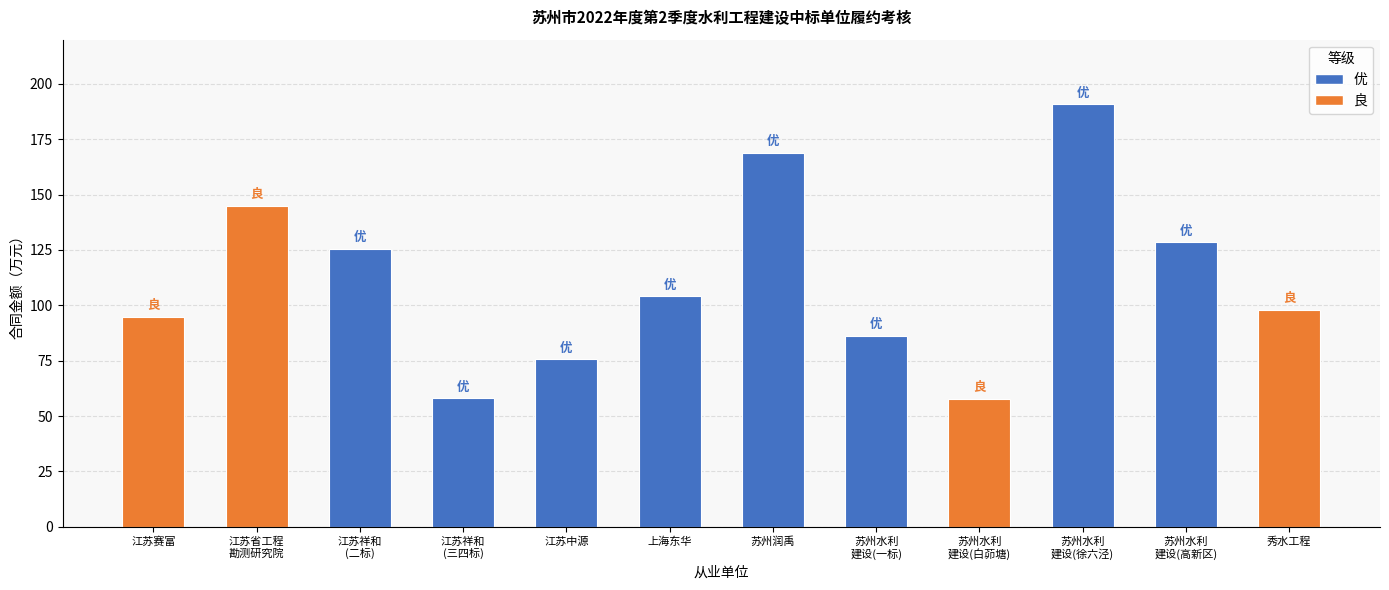

What is the average value?

111.1